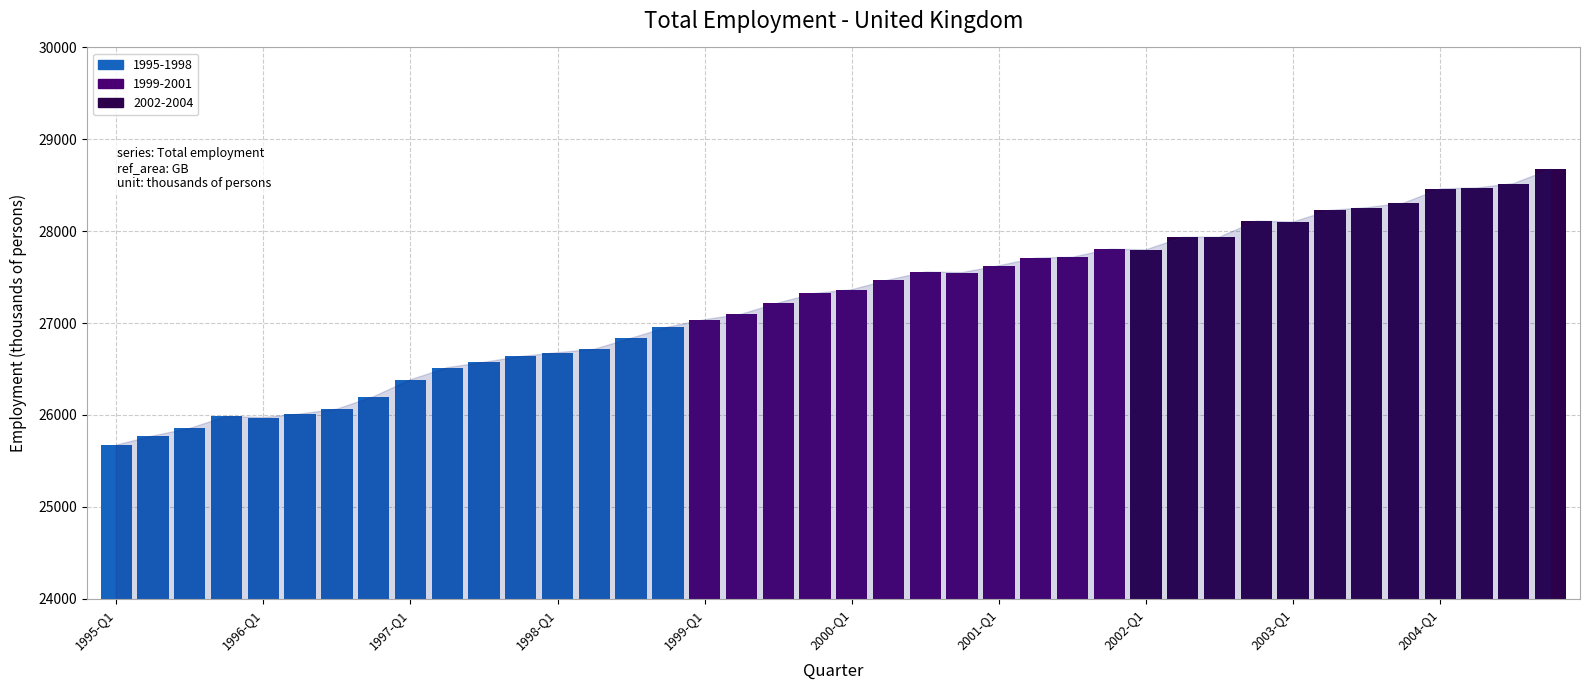

What is the value of the 21st bar from the left?

27361.9